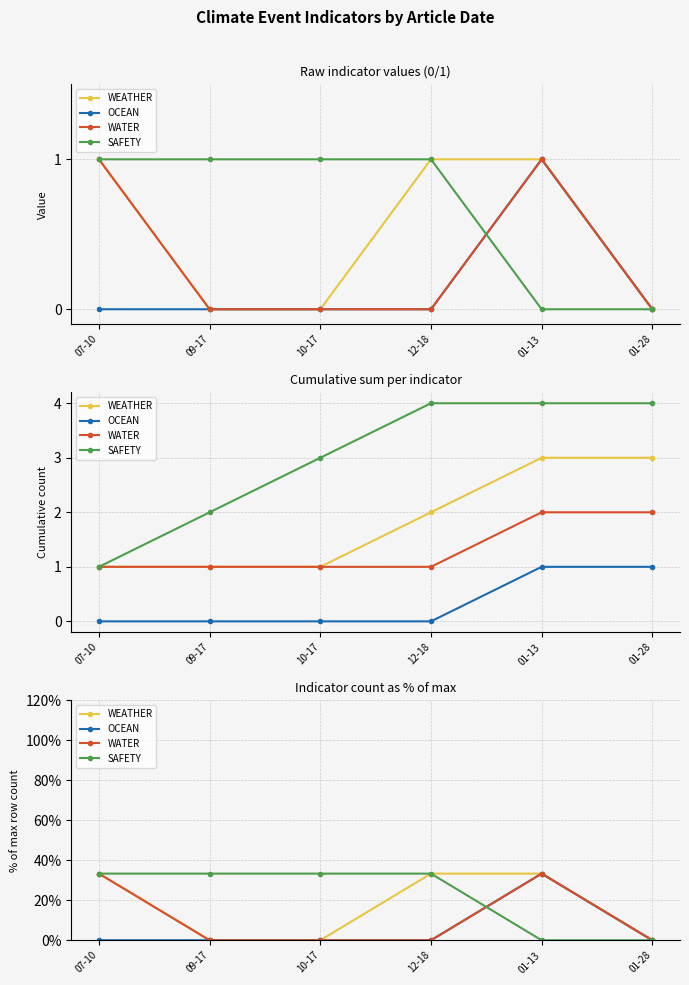

How many categories are shown in the chart?

6